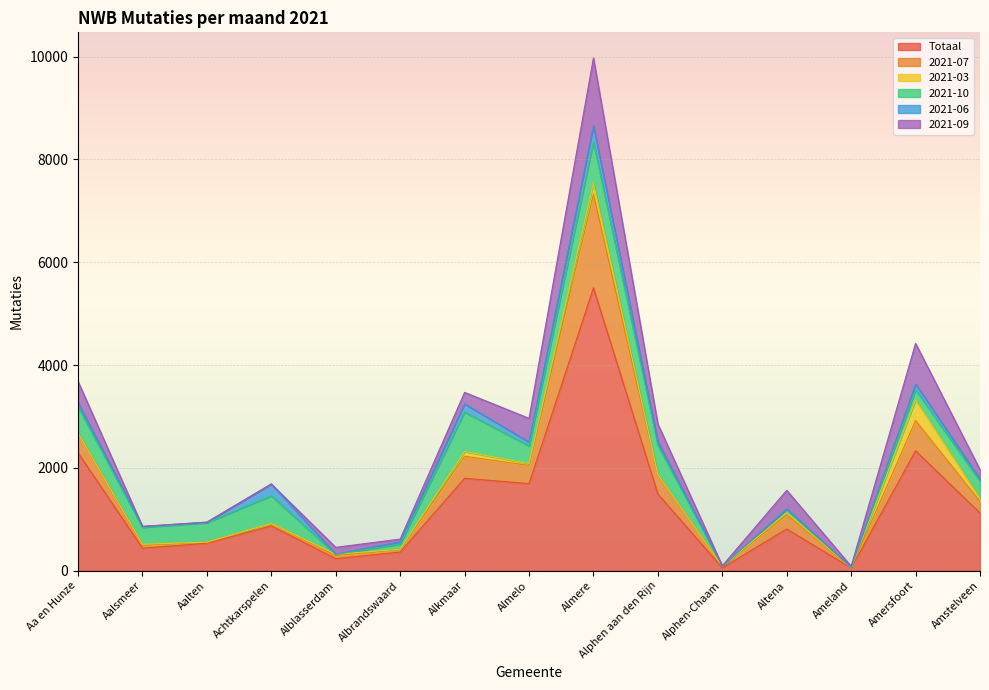

How many data points does each series have?

15